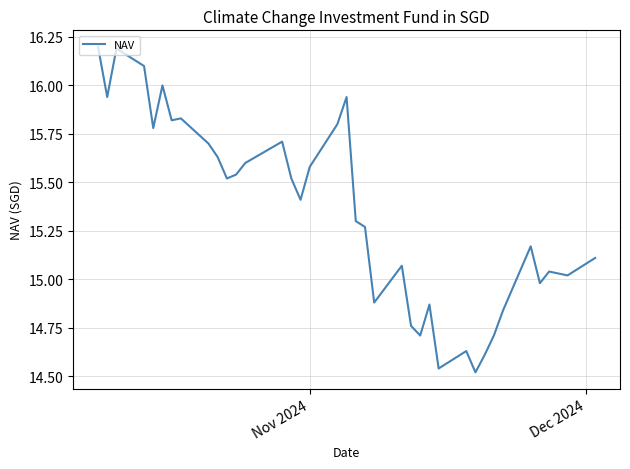

What is the difference between the maximum and minimum values?

1.7